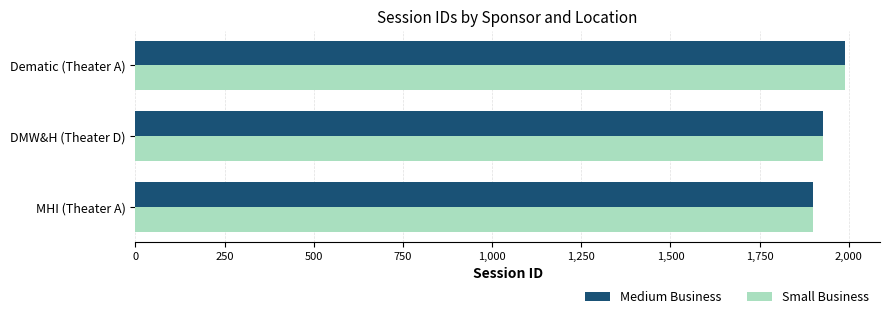

What value does the Medium Business series have at MHI (Theater A)?

1899